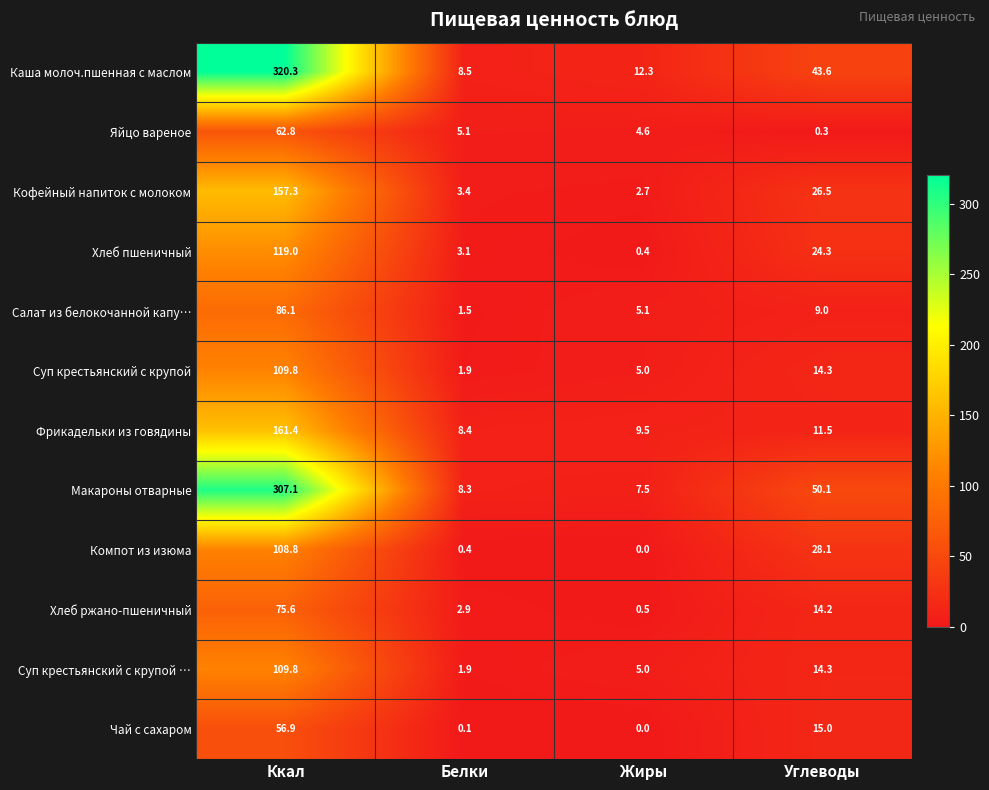

At which label does Кофейный напиток с молоком first exceed 26?

Ккал